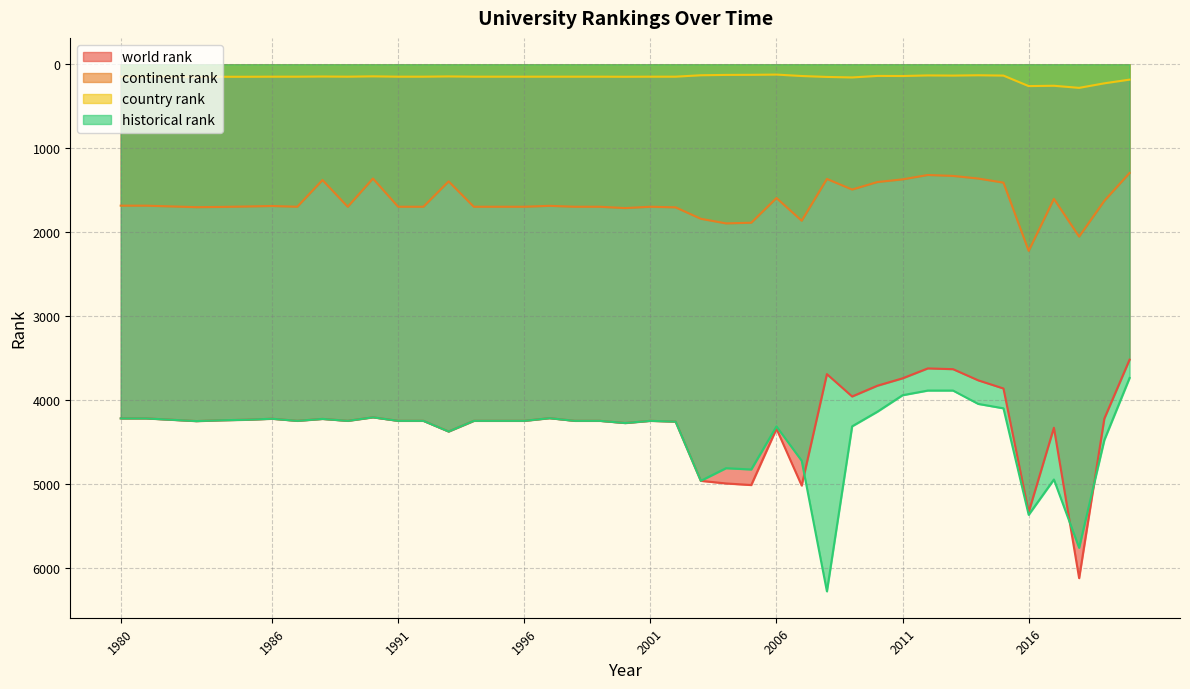

Reading left to right, list all the values displayed in this chart.

world rank: 4215.0	4215.0	4247.0	4237.0	4231.0	4219.0	4244.0	4221.0	4244.0	4202.0	4244.0	4244.0	4371.0	4244.0	4244.0	4244.0	4212.0	4244.0	4244.0	4270.0	4244.0	4253.0	4958.0	4989.0	5008.0	4338.0	5014.0	3688.0	3954.0	3826.0	3738.0	3620.0	3629.0	3762.0	3859.0	5331.0	4326.0	6116.0	4217.0	3516.0
continent rank: 1683.0	1683.0	1701.0	1698.0	1693.0	1687.0	1696.0	1378.0	1696.0	1360.0	1696.0	1696.0	1394.0	1696.0	1696.0	1696.0	1685.0	1696.0	1696.0	1712.0	1696.0	1703.0	1839.0	1894.0	1886.0	1592.0	1862.0	1365.0	1491.0	1402.0	1370.0	1318.0	1329.0	1360.0	1409.0	2221.0	1602.0	2051.0	1625.0	1294.0
country rank: 147.0	146.0	149.0	149.0	149.0	148.0	148.0	146.0	148.0	144.0	148.0	148.0	145.0	148.0	148.0	148.0	148.0	148.0	148.0	149.0	148.0	148.0	131.0	127.0	126.0	123.0	140.0	151.0	157.0	139.0	140.0	133.0	135.0	131.0	135.0	260.0	256.0	281.0	227.0	183.0
historical rank: 4215.0	4215.0	4247.0	4237.0	4231.0	4219.0	4244.0	4221.0	4244.0	4202.0	4244.0	4244.0	4371.0	4244.0	4244.0	4244.0	4212.0	4244.0	4244.0	4270.0	4244.0	4253.0	4958.0	4807.5	4823.0	4310.5	4719.0	6273.5	4309.0	4135.5	3939.0	3883.5	3883.5	4042.5	4095.0	5362.5	4942.0	5755.0	4472.0	3733.7